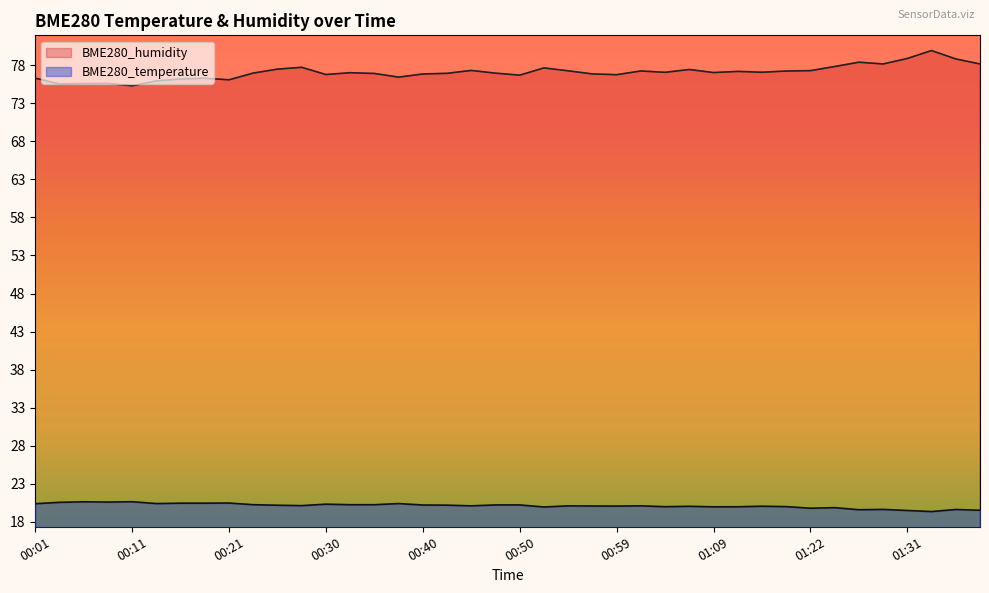

At which label is BME280_humidity closest to 77?

00:33